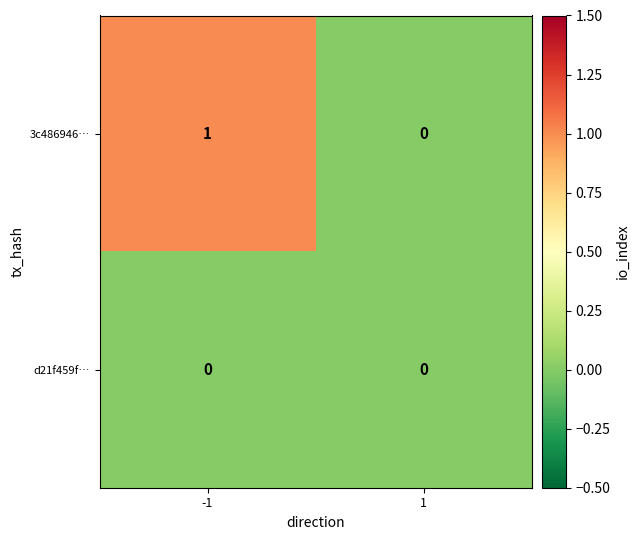

Which series has the largest total across all categories?

3c486946…